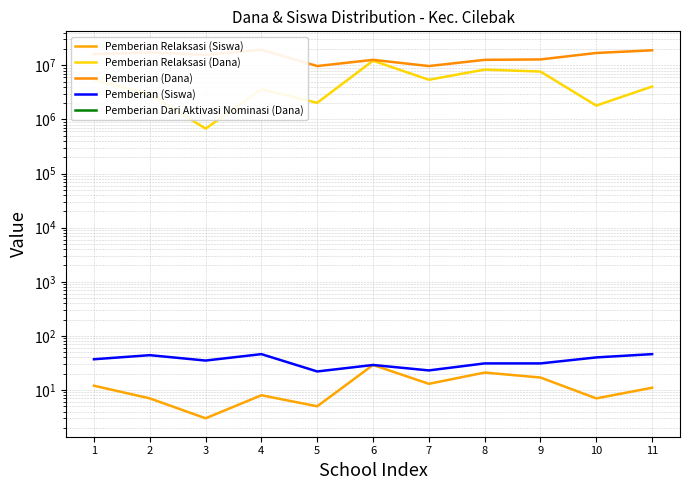

Count the number of categories in the chart.

11